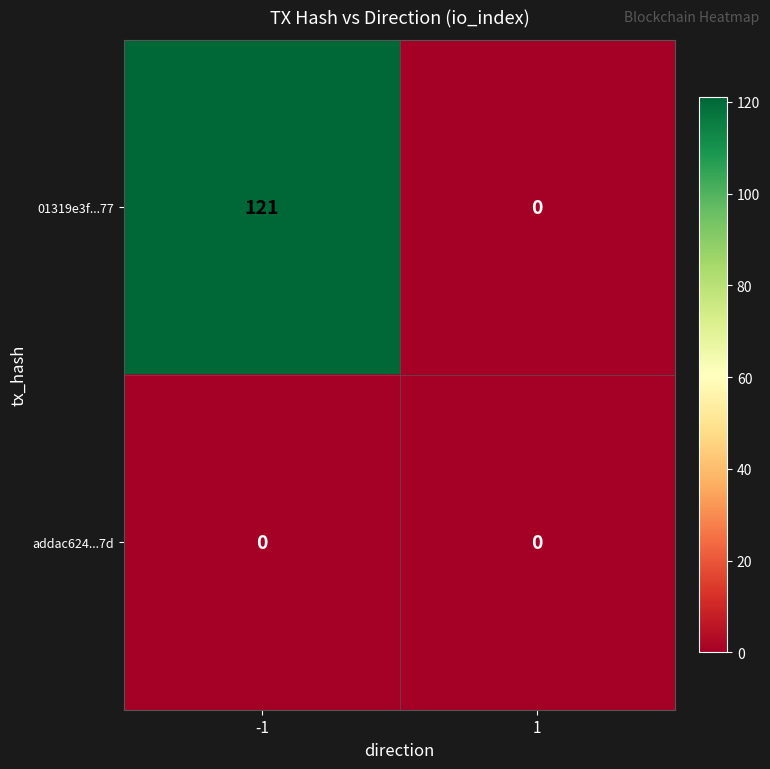

How many categories are shown in the chart?

2